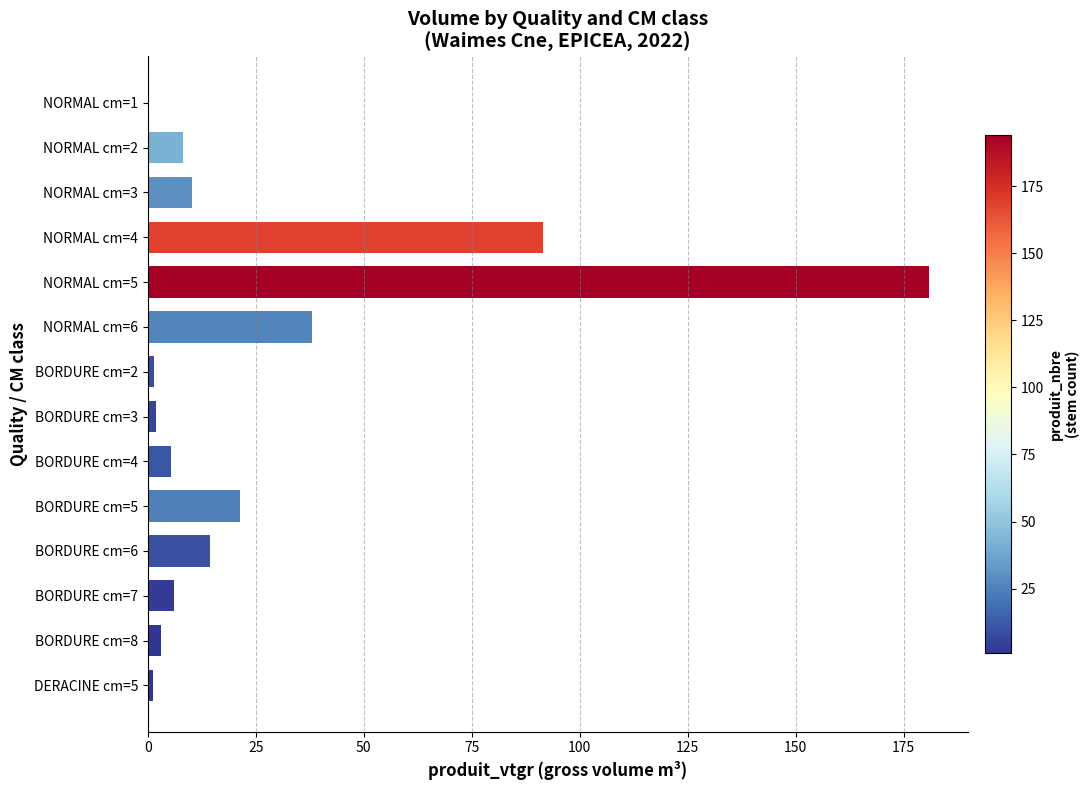

What is the change in value from BORDURE cm=4 to BORDURE cm=6?

+8.9